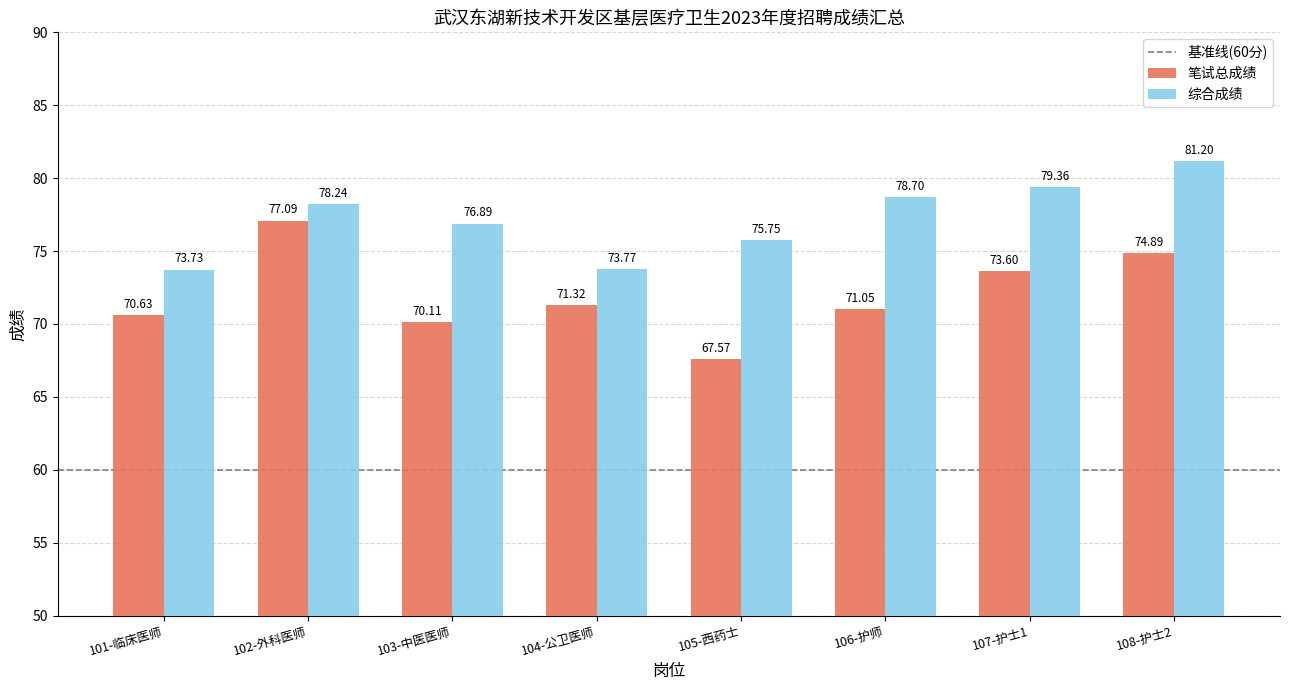

Is it true that 综合成绩 equals 73.7 at 101-临床医师?

True